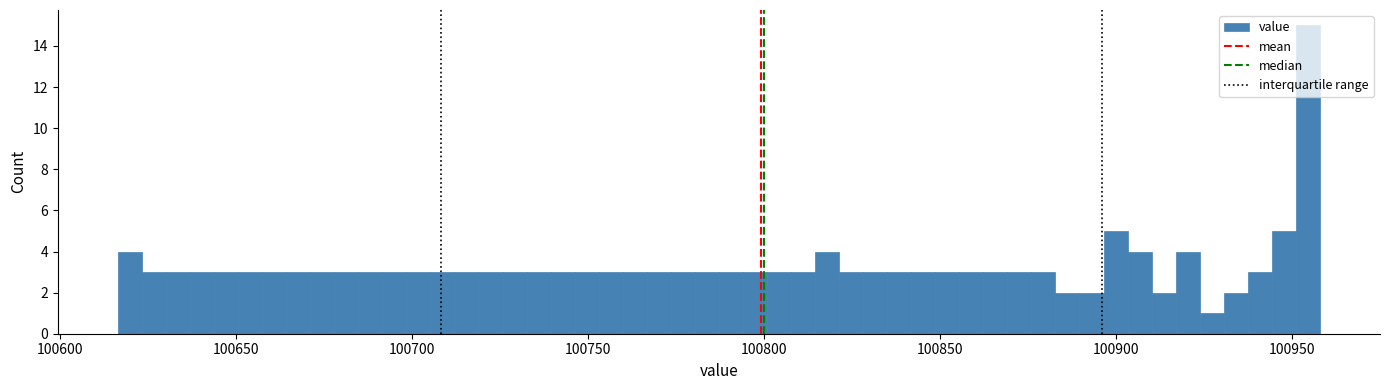

Around what value on the x-axis is the tallest bar? Give the approximate position of its centre, as read against the axis.

100955